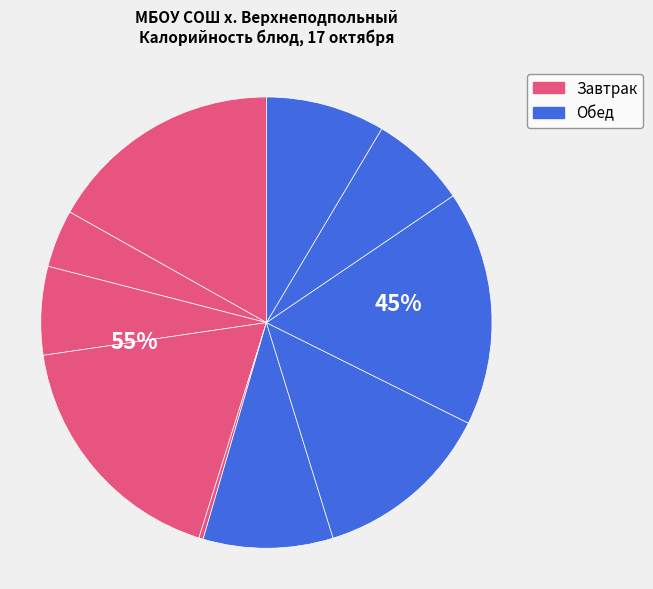

What is the total percentage of Чай с сахаром and Хлеб йодированный/ржаной?

11.1%